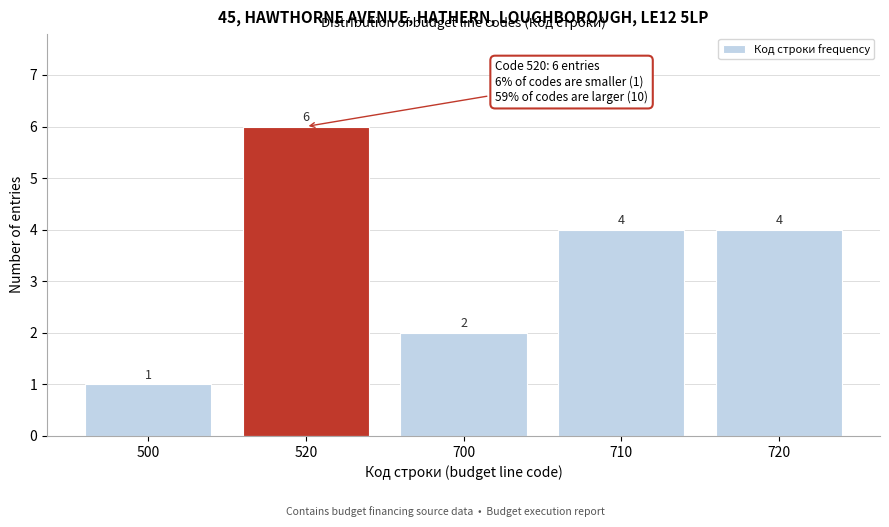

Reading right to left, what are all the values shown in this chart?

720=4	710=4	700=2	520=6	500=1